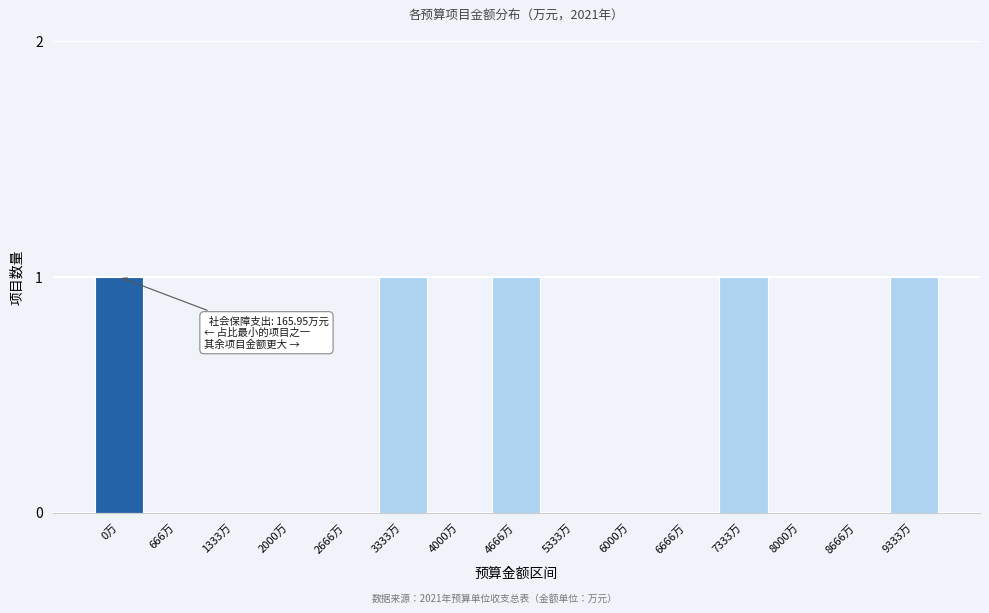

Reading left to right, transcribe all the data shown in this chart.

0万=1	666万=0	1333万=0	2000万=0	2666万=0	3333万=1	4000万=0	4666万=1	5333万=0	6000万=0	6666万=0	7333万=1	8000万=0	8666万=0	9333万=1